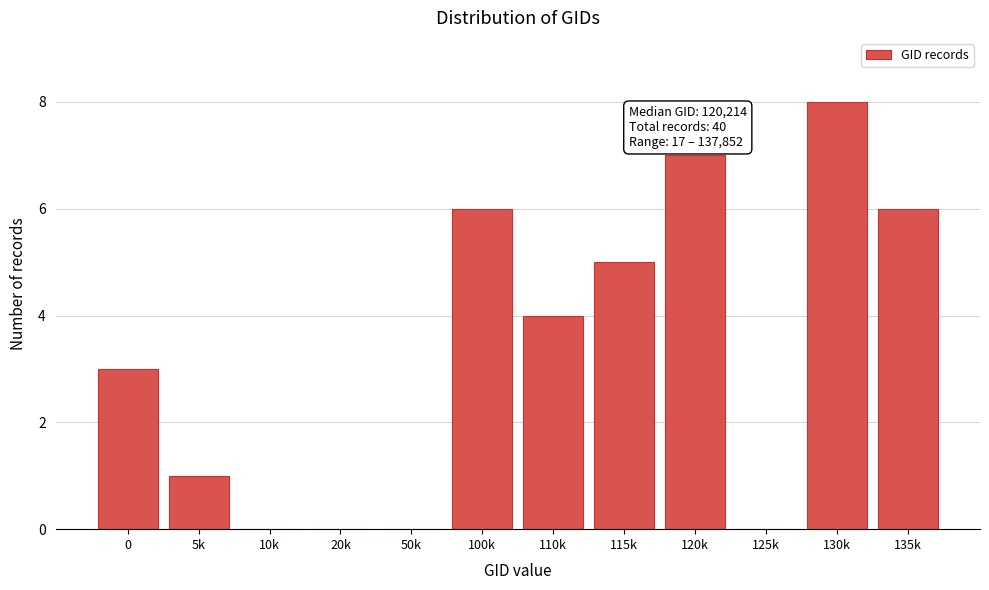

Reading right to left, what are all the values shown in this chart?

135k=6	130k=8	125k=0	120k=7	115k=5	110k=4	100k=6	50k=0	20k=0	10k=0	5k=1	0=3